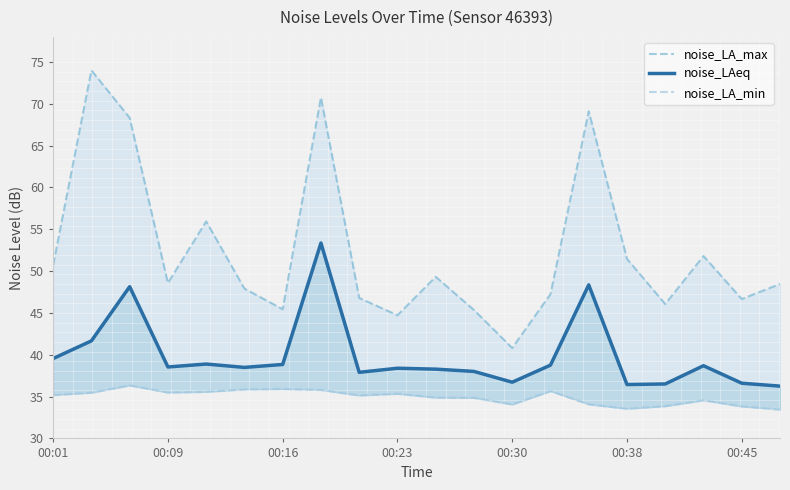

How many data points does each series have?

20